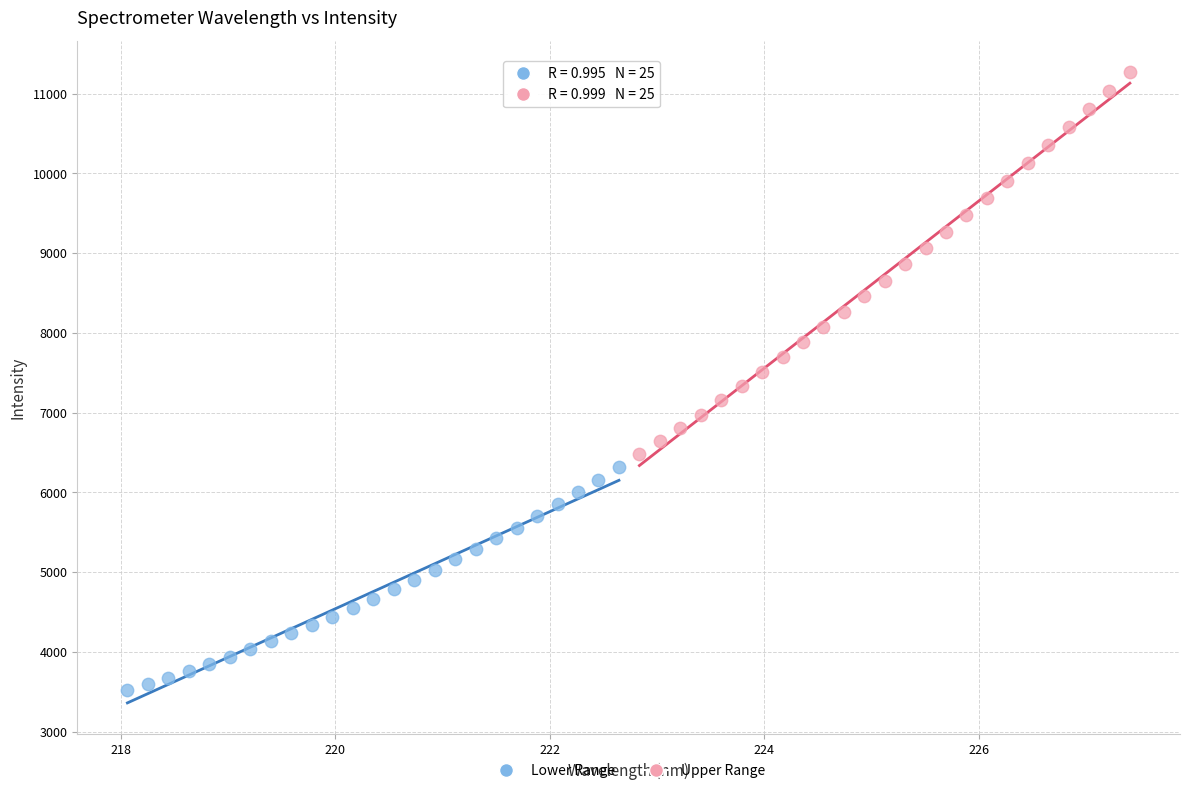

What are all the series names shown in the legend?

Lower Range, Upper Range